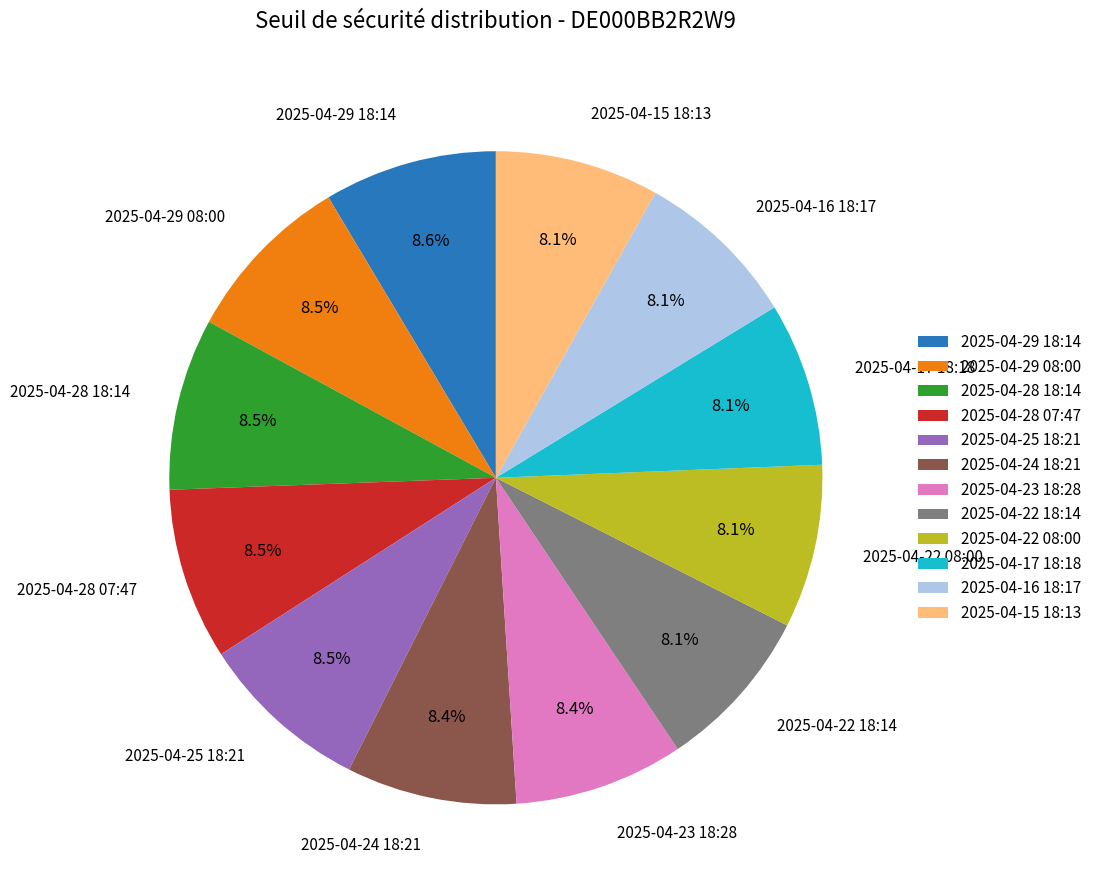

Approximately how many times larger is the value at 2025-04-22 18:14 compared to 2025-04-22 08:00?

1.0